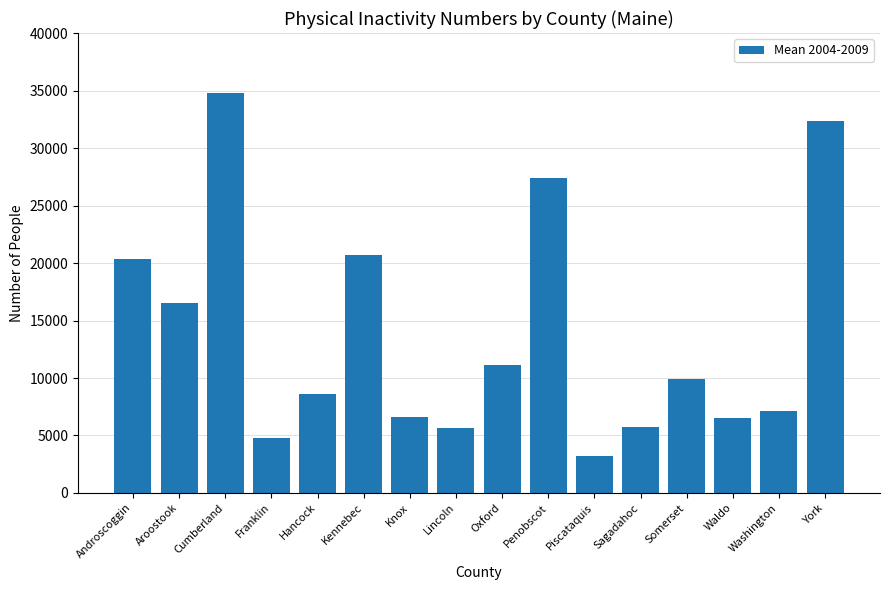

Which label corresponds to the smallest value in the chart?

Piscataquis